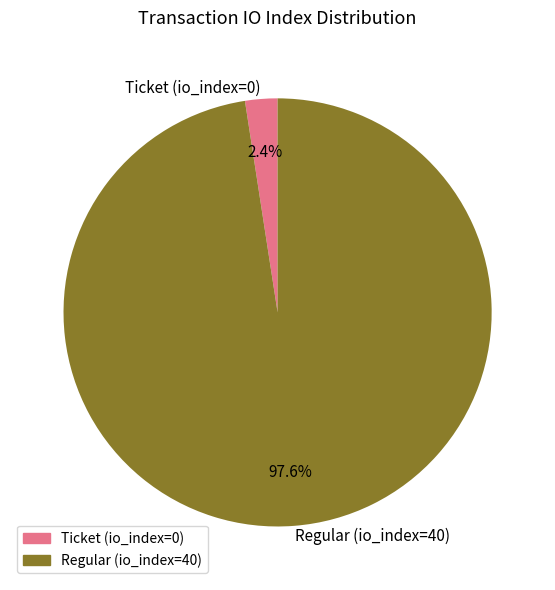

Which slice is the largest?

Regular